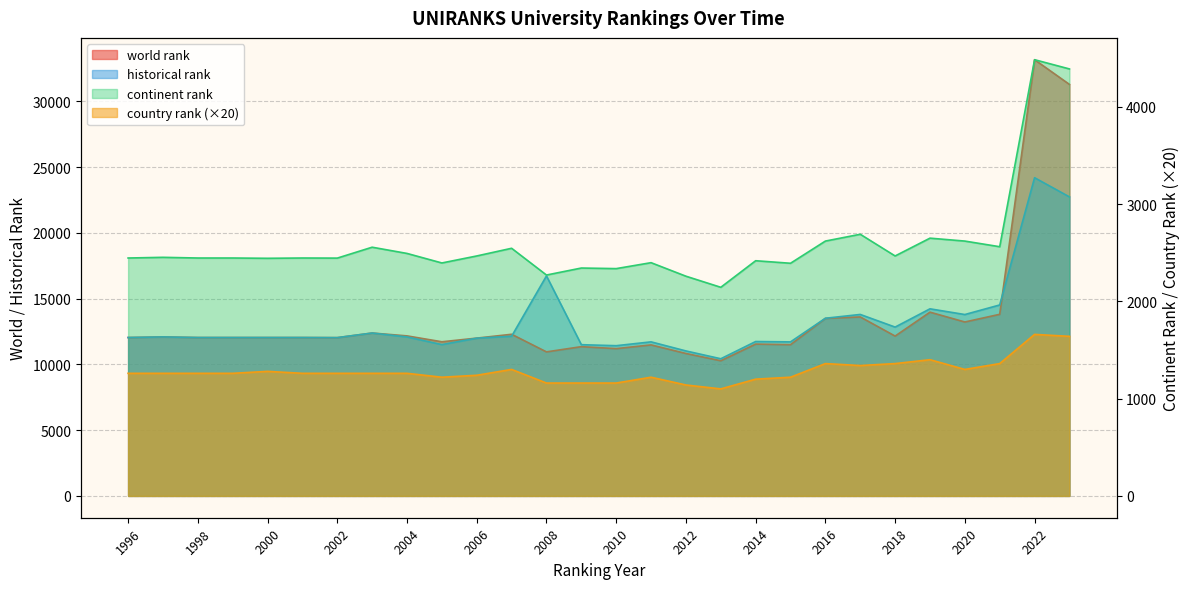

What is the difference between the maximum and minimum values in the historical rank series?

13765.0